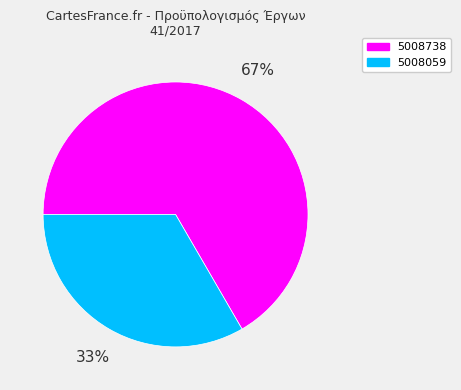

How many segments does this pie chart have?

2